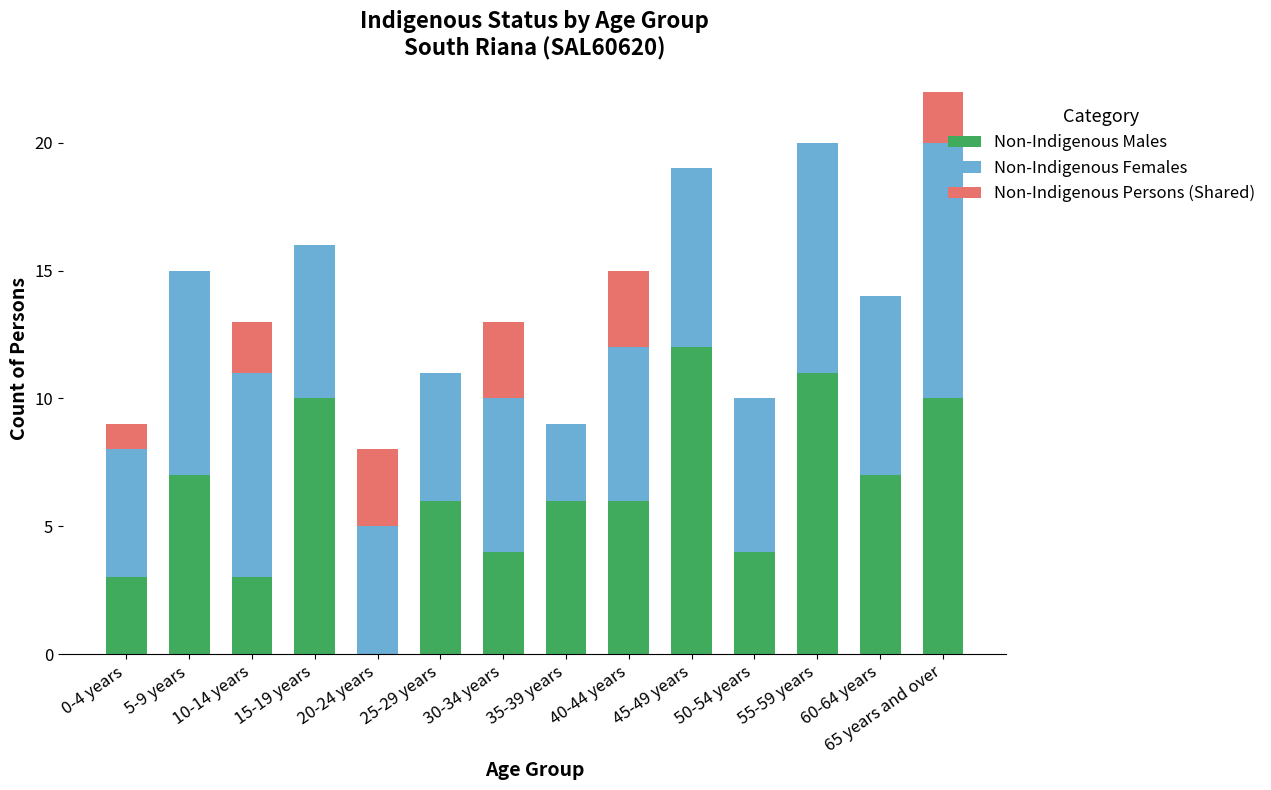

At which category is the sum across all series the highest?

65 years and over